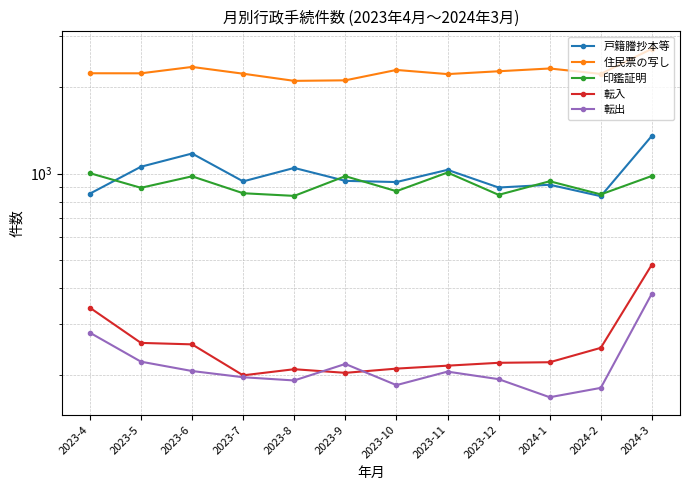

What is the smallest value displayed?

167